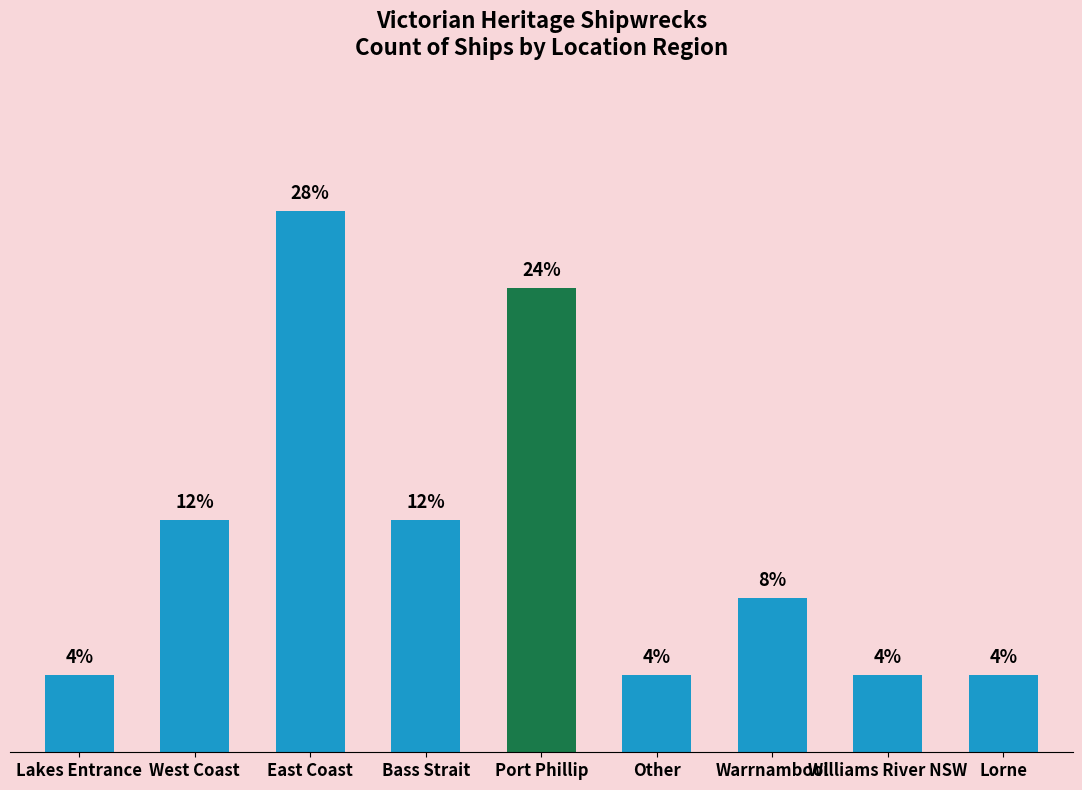

Where is the data nearest to the value 4?

West Coast